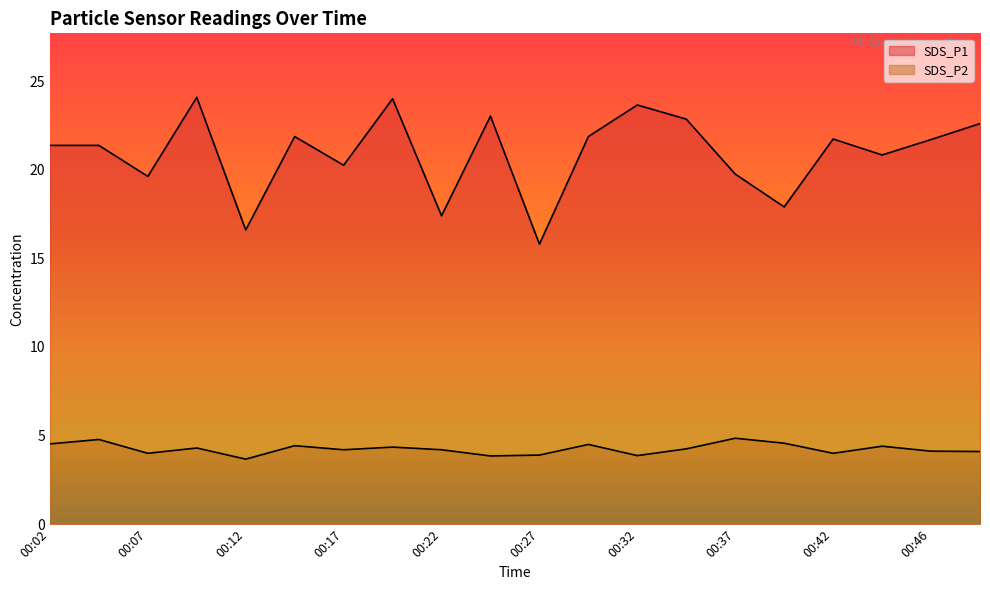

What is the total value across all series at 00:07?

23.6